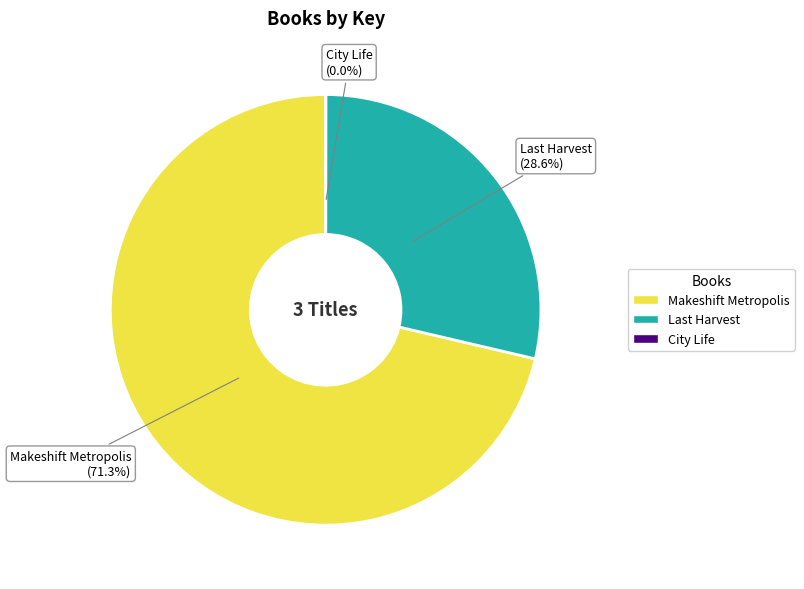

To the nearest percent, what portion does Makeshift Metropolis represent?

71%